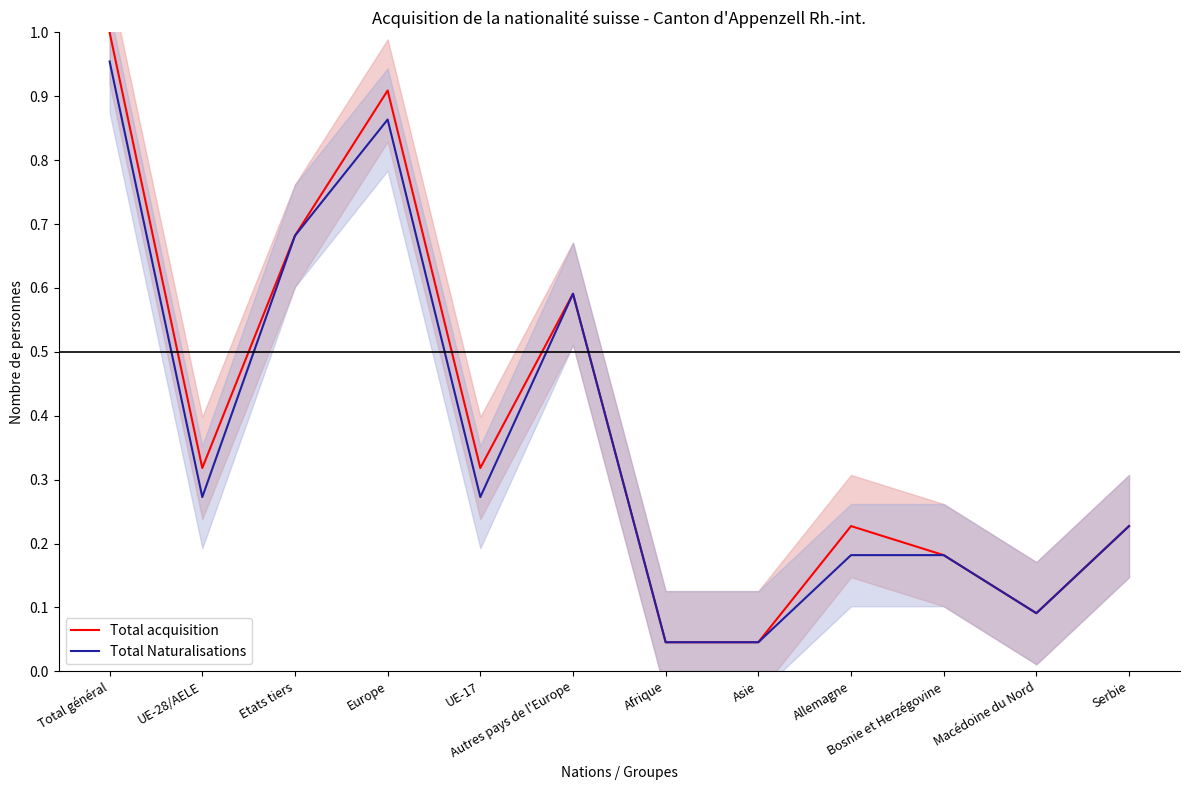

Which series has the largest total across all categories?

Total acquisition